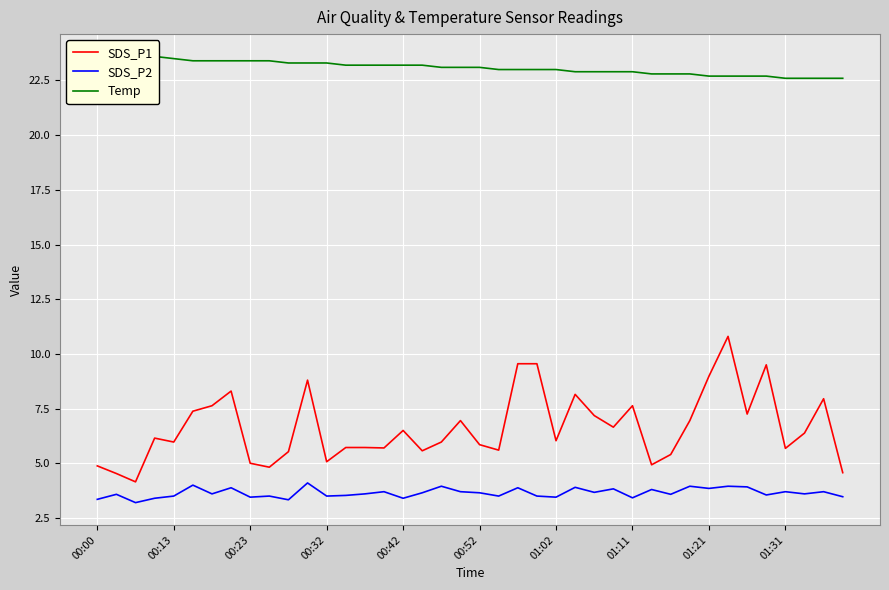

Is this an area chart (filled region under the line)?

No